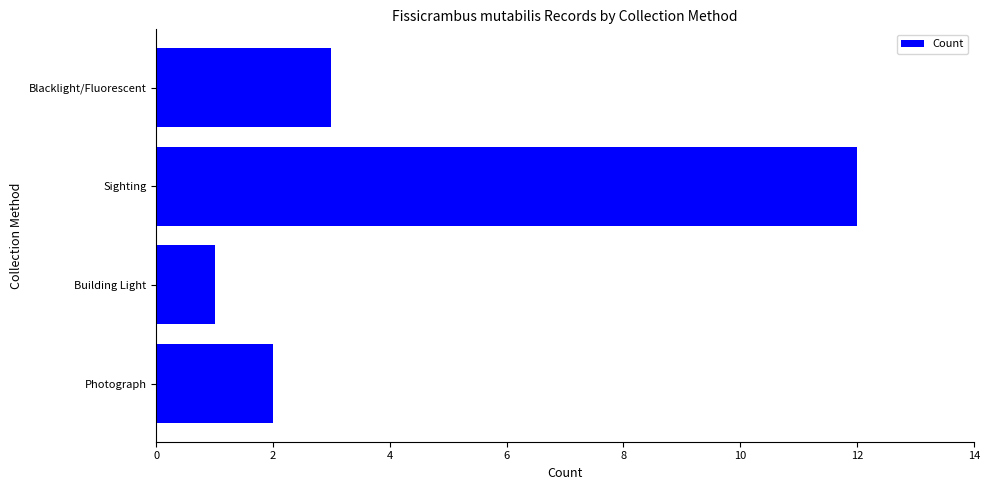

Is it true that the value at Photograph is 1?

False